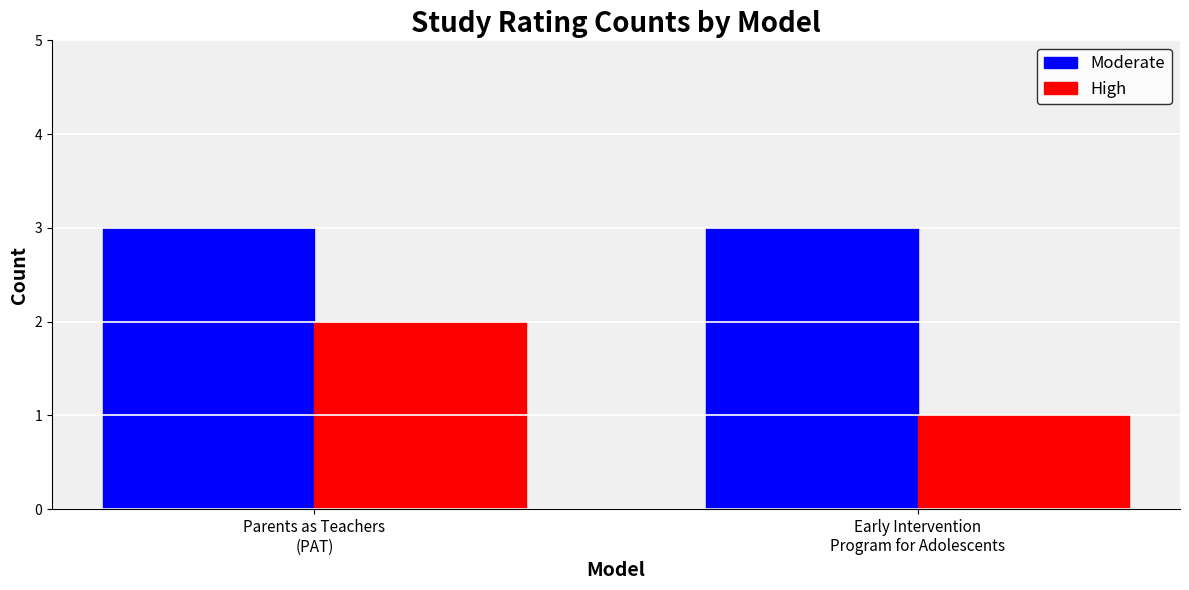

Which series has the largest total across all categories?

Moderate